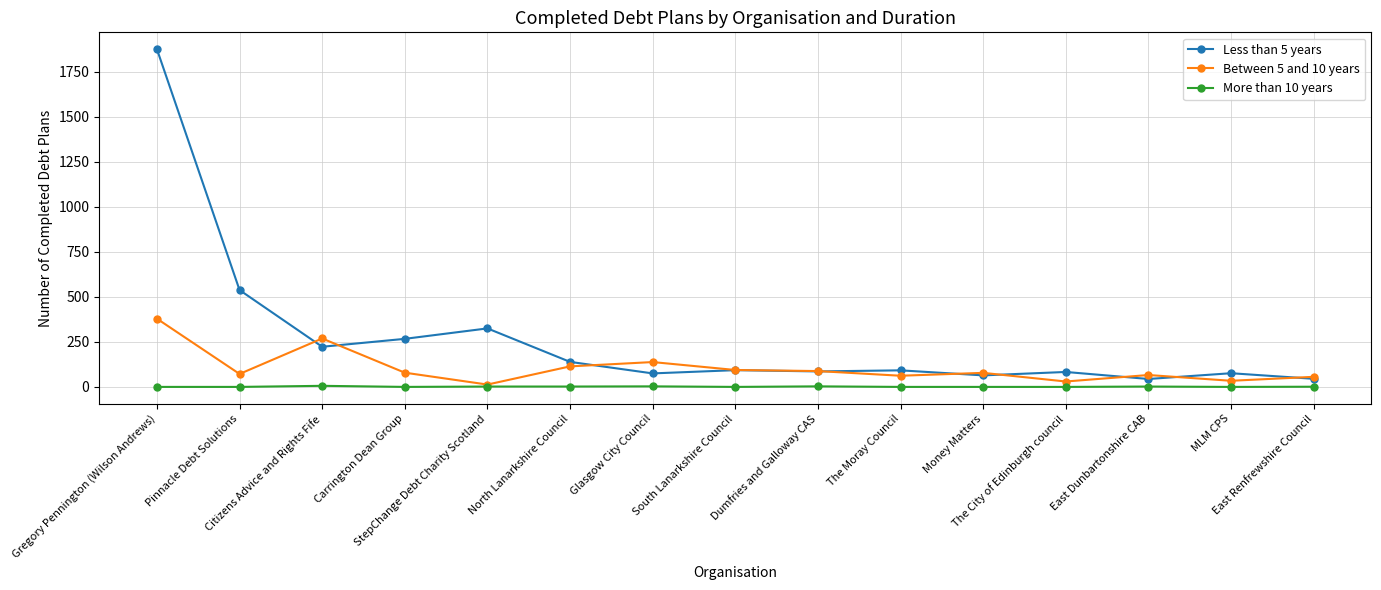

True or false: Between 5 and 10 years has a value of 30 at The City of Edinburgh council.

True